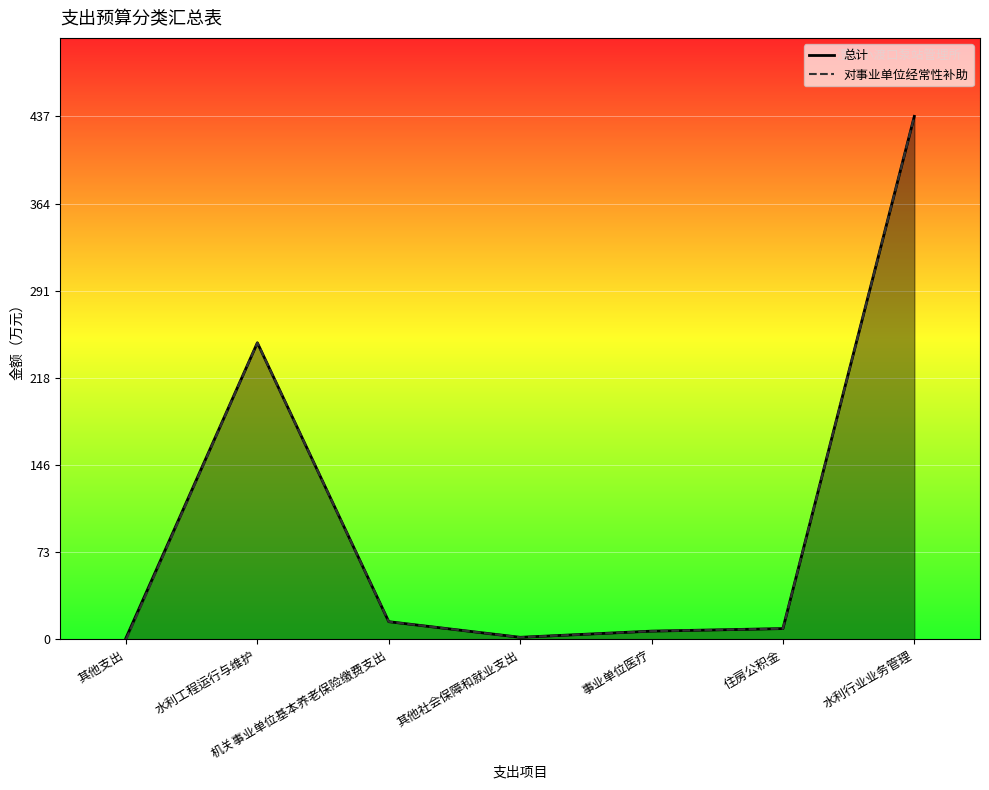

True or false: 总计 and 对事业单位经常性补助 intersect in this chart.

False